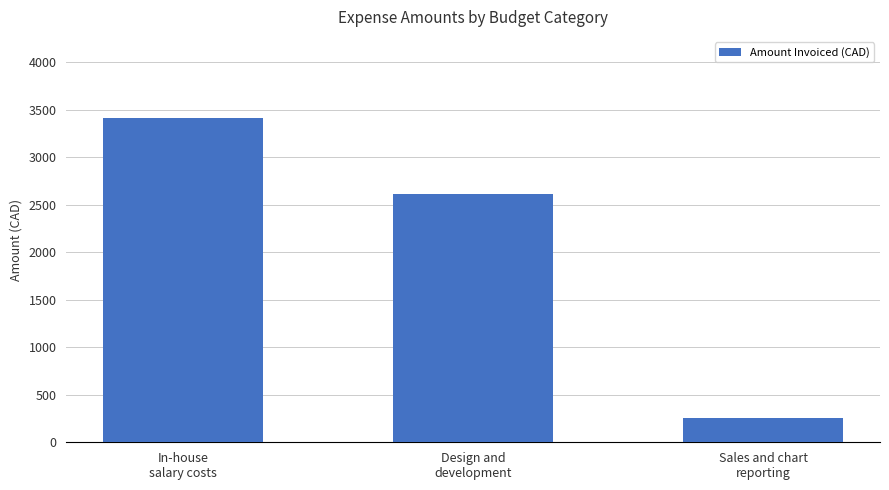

Reading left to right, what are all the values shown in this chart?

3414.0	2618.0	258.0